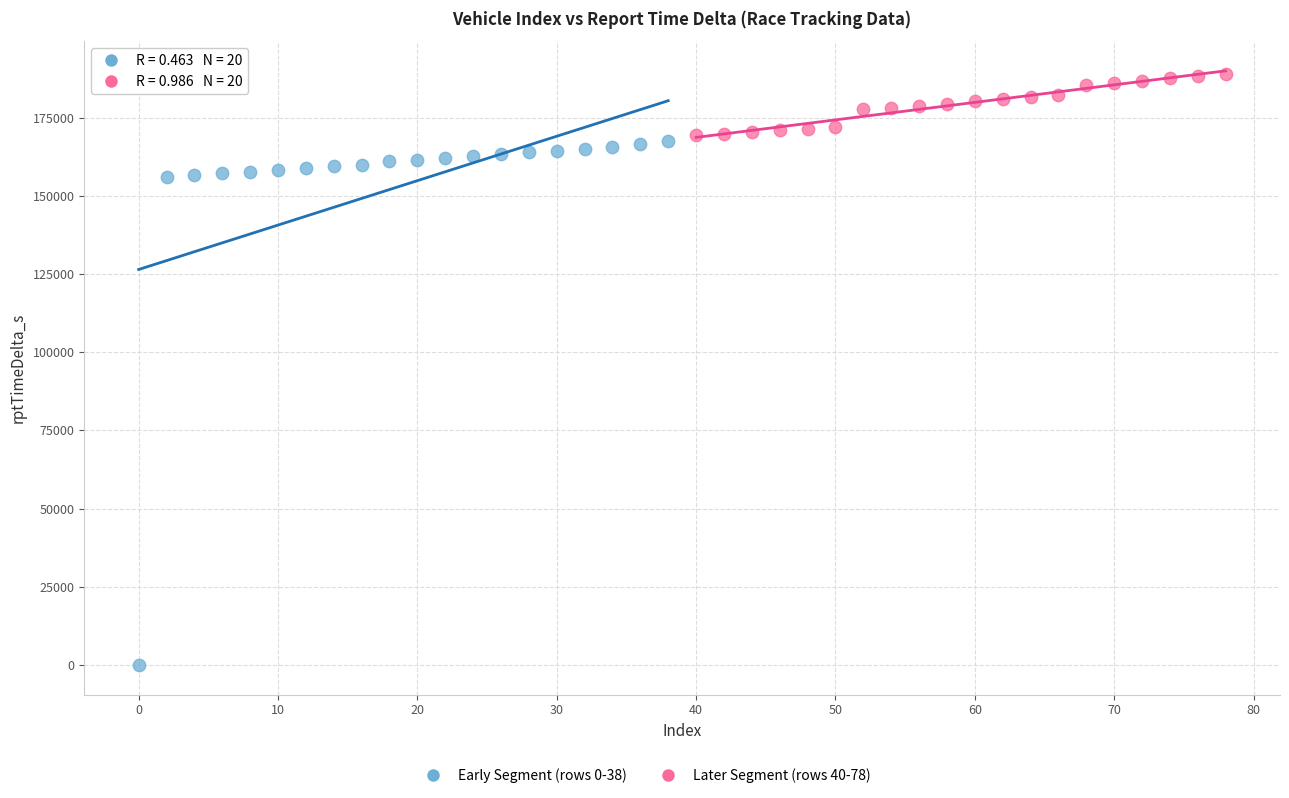

Which series has the largest Y range (max minus min)?

Early Segment (rows 0-38)